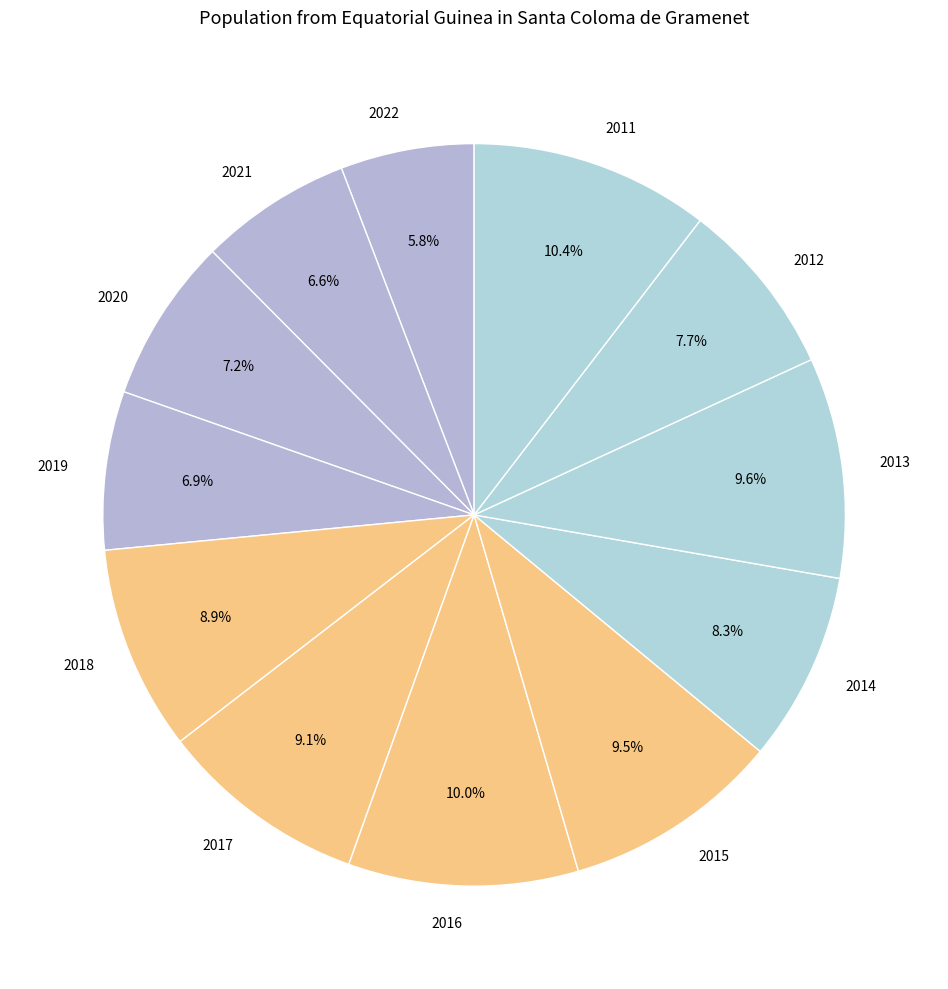

Combined, do 2012 and 2013 account for over 50%?

No